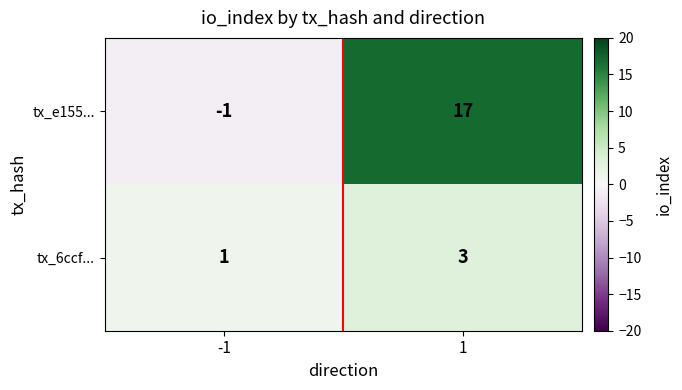

Reading right to left, extract all data points from this chart.

tx_e155...: 17	-1
tx_6ccf...: 3	1